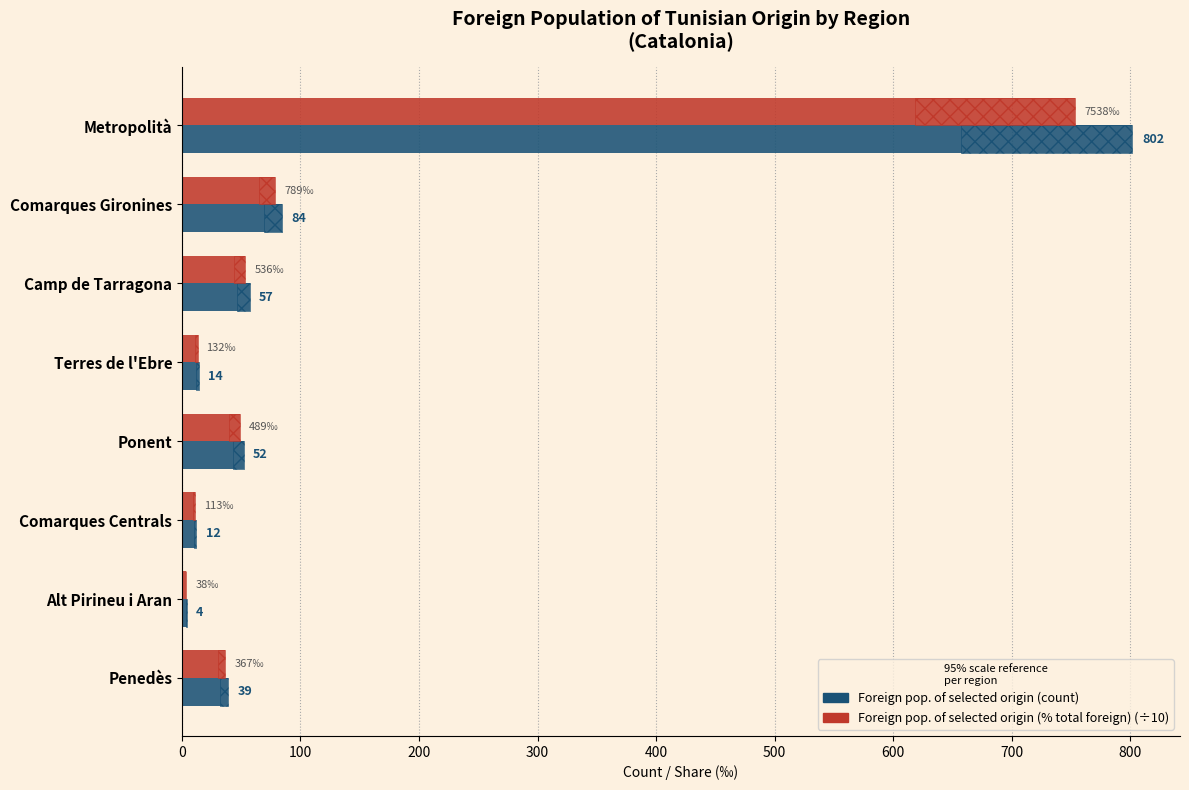

How many distinct data groups are displayed?

2